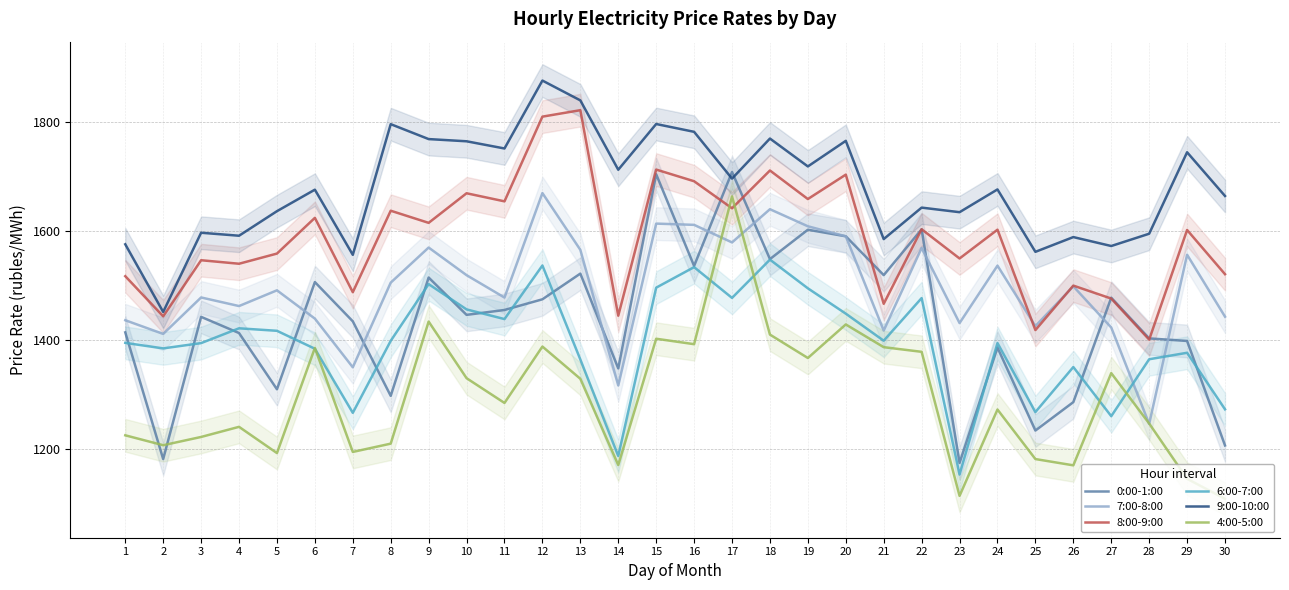

Is it true that 4:00-5:00 equals 1386.6 at 21?

True